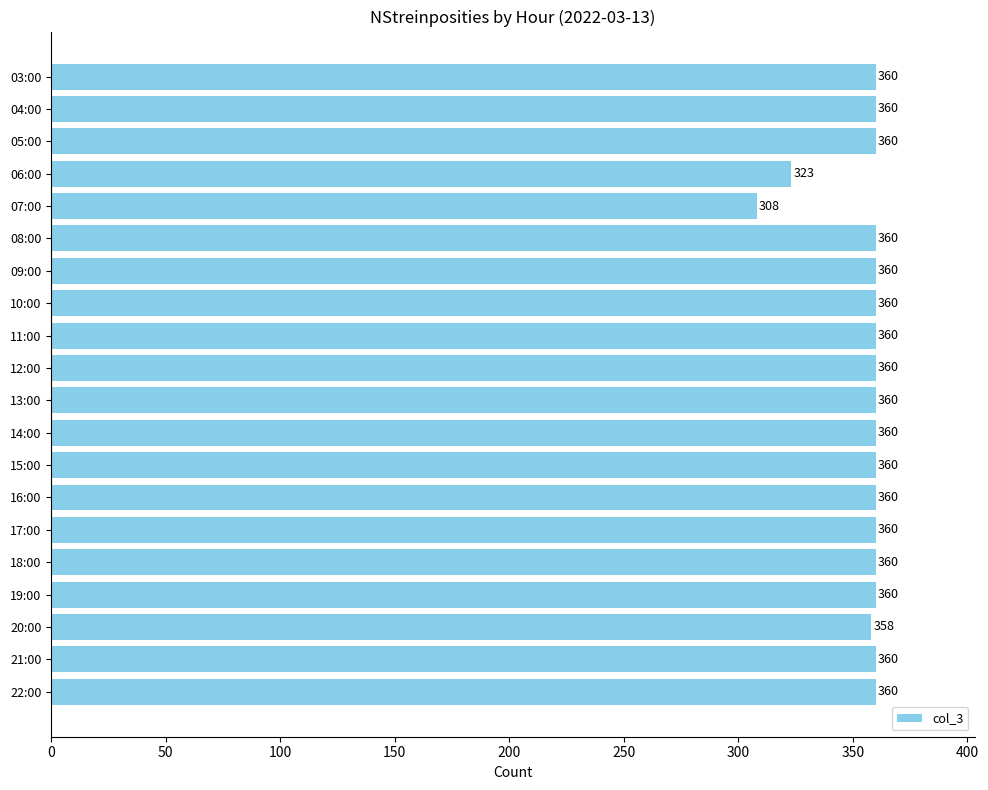

What is the value of the 14th bar from the top?

360